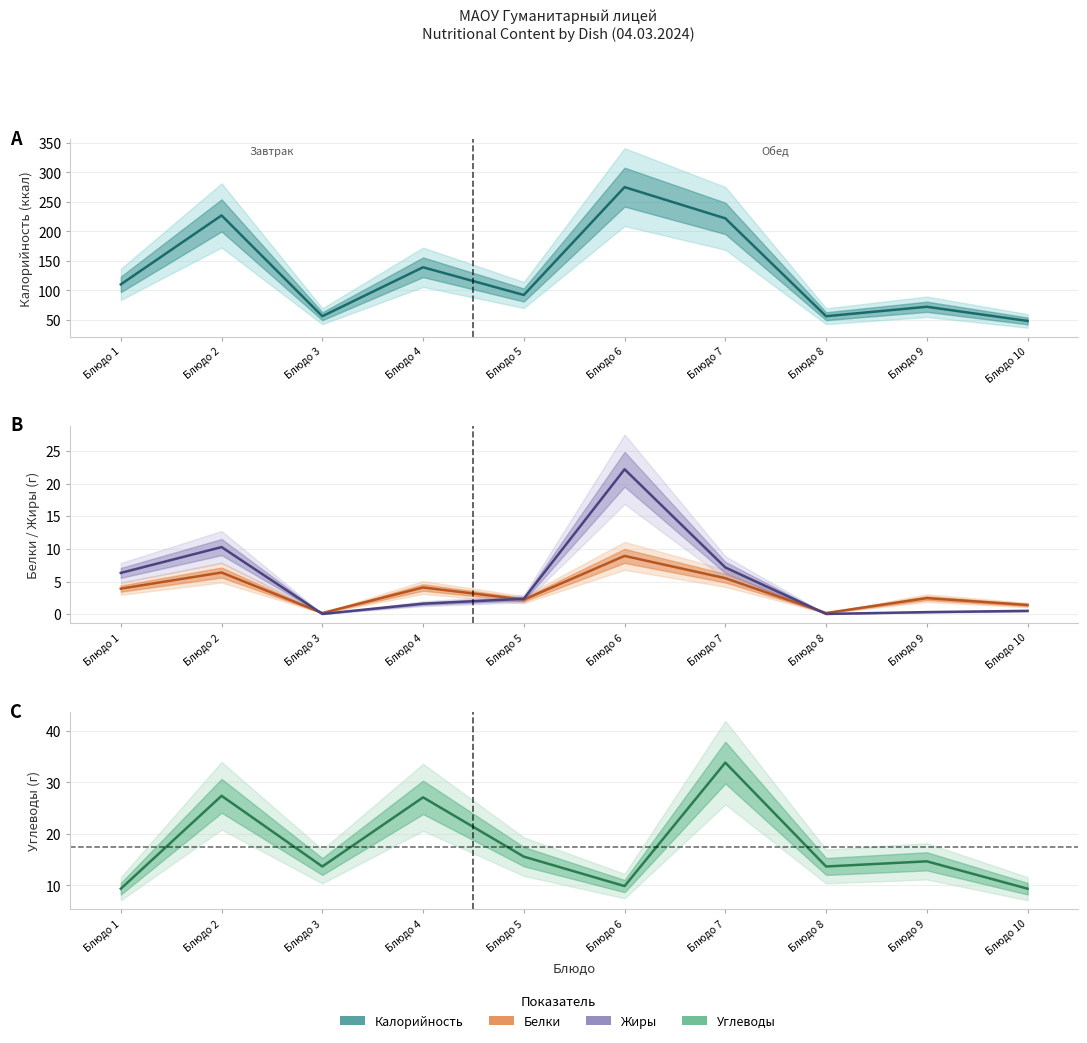

Is it true that Белки equals 3.3 at Блюдо 7?

False